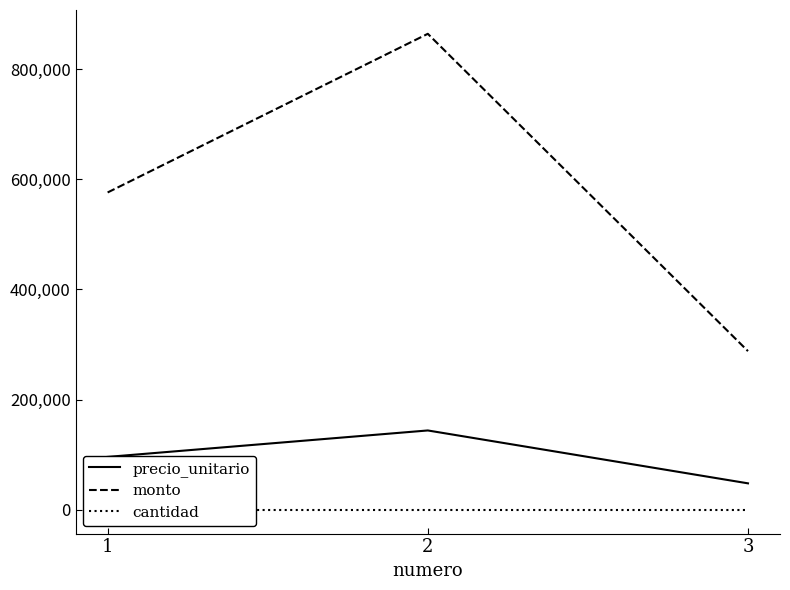

What is the minimum value shown in the chart?

6